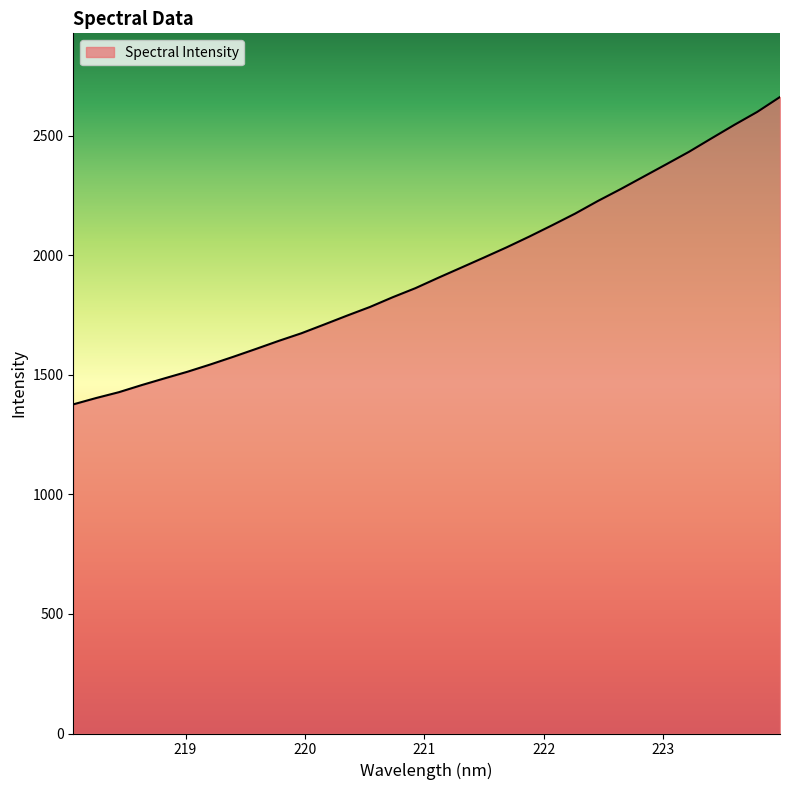

What is the minimum value shown in the chart?

1376.1